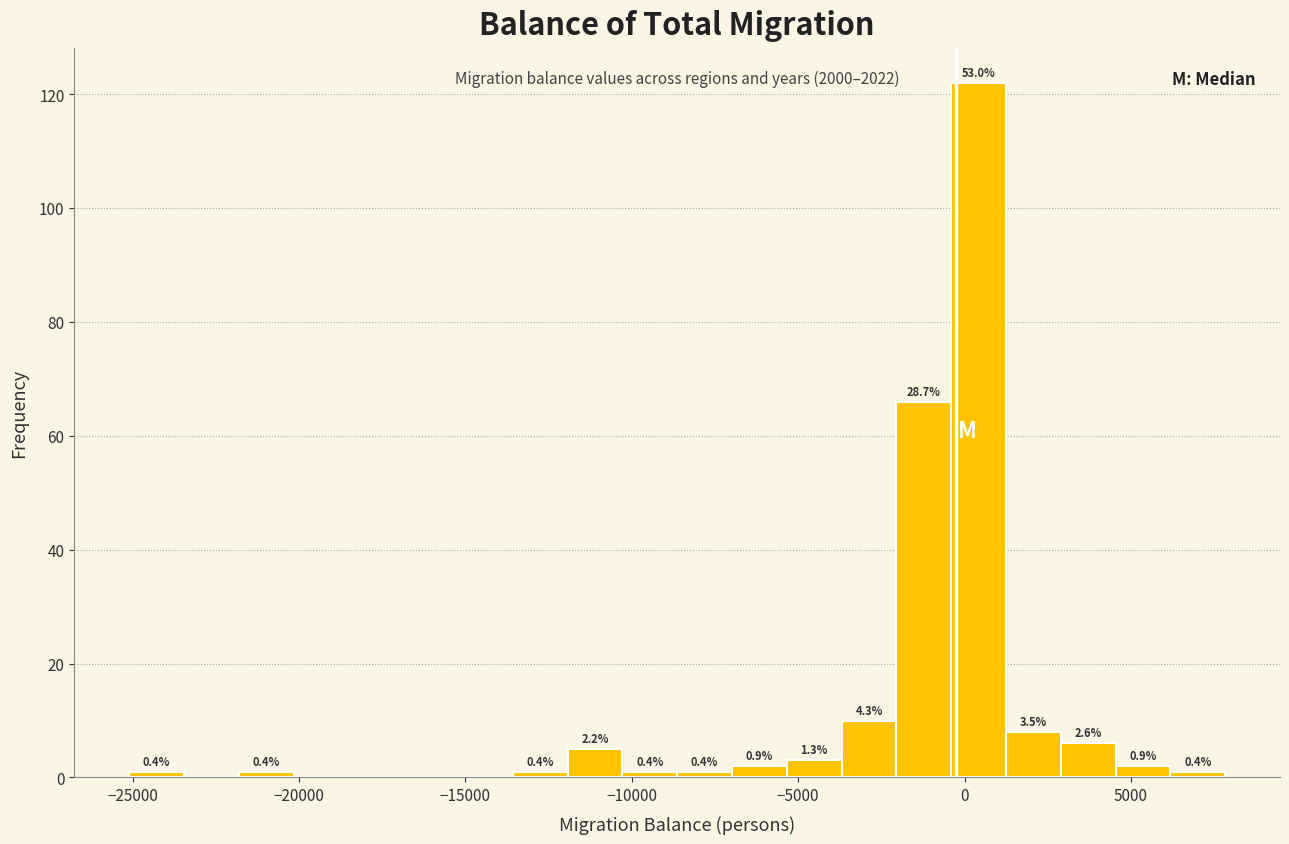

Around what value on the x-axis is the tallest bar? Give the approximate position of its centre, as read against the axis.

500